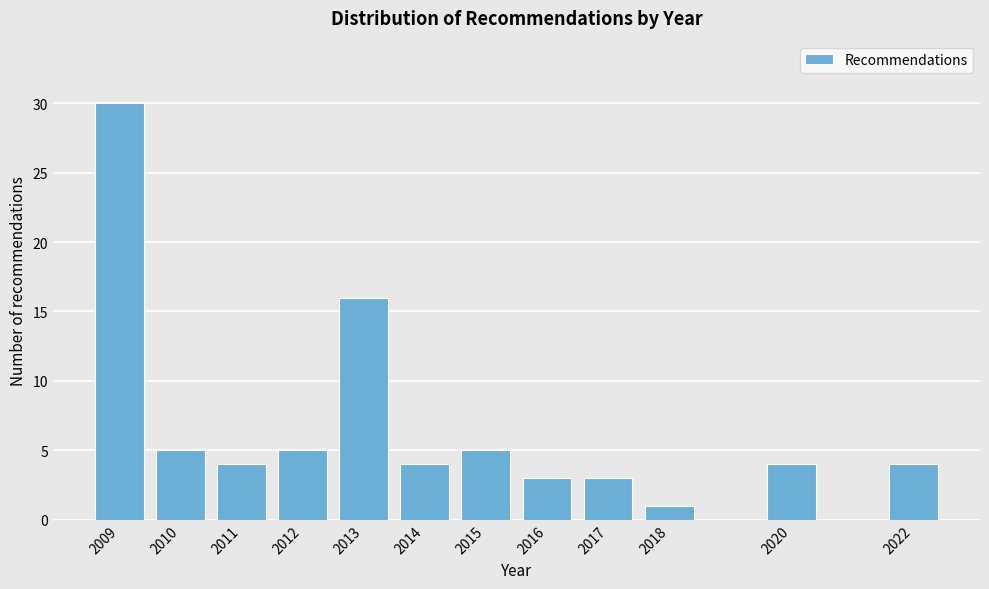

Reading left to right, list all the values displayed in this chart.

2009=30	2010=5	2011=4	2012=5	2013=16	2014=4	2015=5	2016=3	2017=3	2018=1	2020=4	2022=4